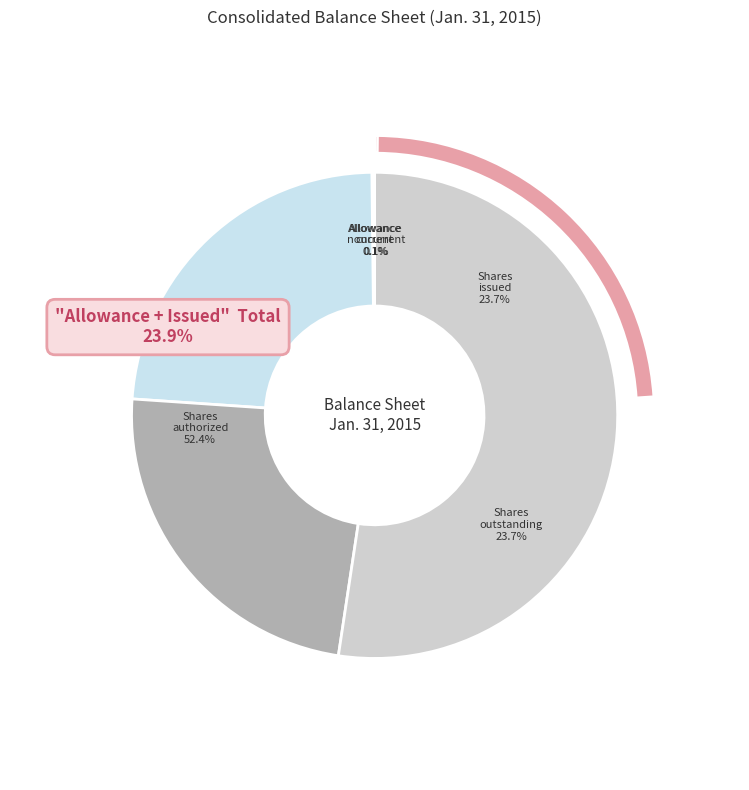

Is it true that Allowance for doubtful accounts, noncurrent is 1% of the pie?

False